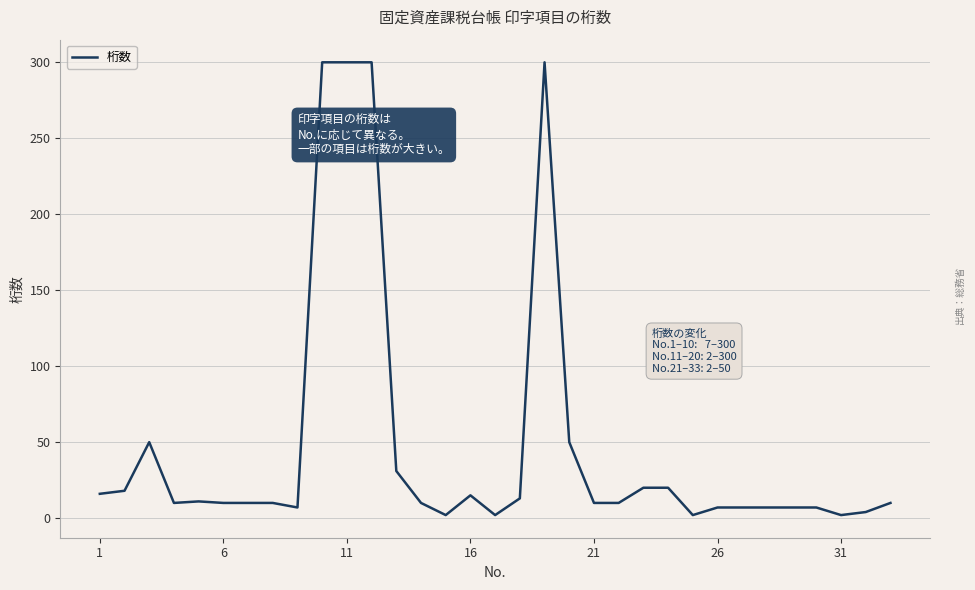

What is the greatest value displayed?

300